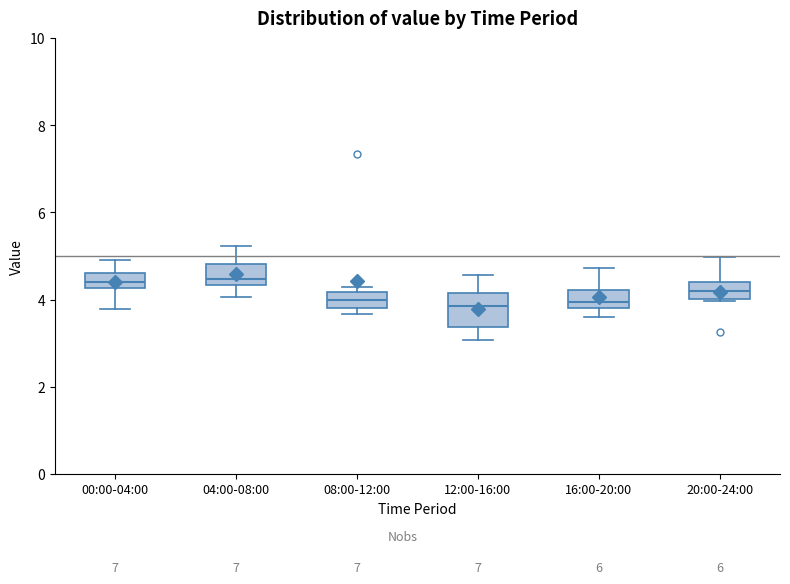

Reading left to right, read every box against the y-axis: the position of its median line, the range the box covers, and the ends of its whiskers. The values are not printed on the chart, so give them approximately, as read against the axis.

00:00-04:00: median 4.4, box 4.2 to 4.6, whiskers 3.8 to 5.0
04:00-08:00: median 4.4 (just above the box's lower edge), box 4.4 to 4.8, whiskers 4.0 to 5.2
08:00-12:00: median 4.0, box 3.8 to 4.2, whiskers 3.6 to 4.2 (just above the box's upper edge)
12:00-16:00: median 3.8, box 3.4 to 4.2, whiskers 3.0 to 4.6
16:00-20:00: median 4.0, box 3.8 to 4.2, whiskers 3.6 to 4.8
20:00-24:00: median 4.2, box 4.0 to 4.4, whiskers 4.0 to 5.0